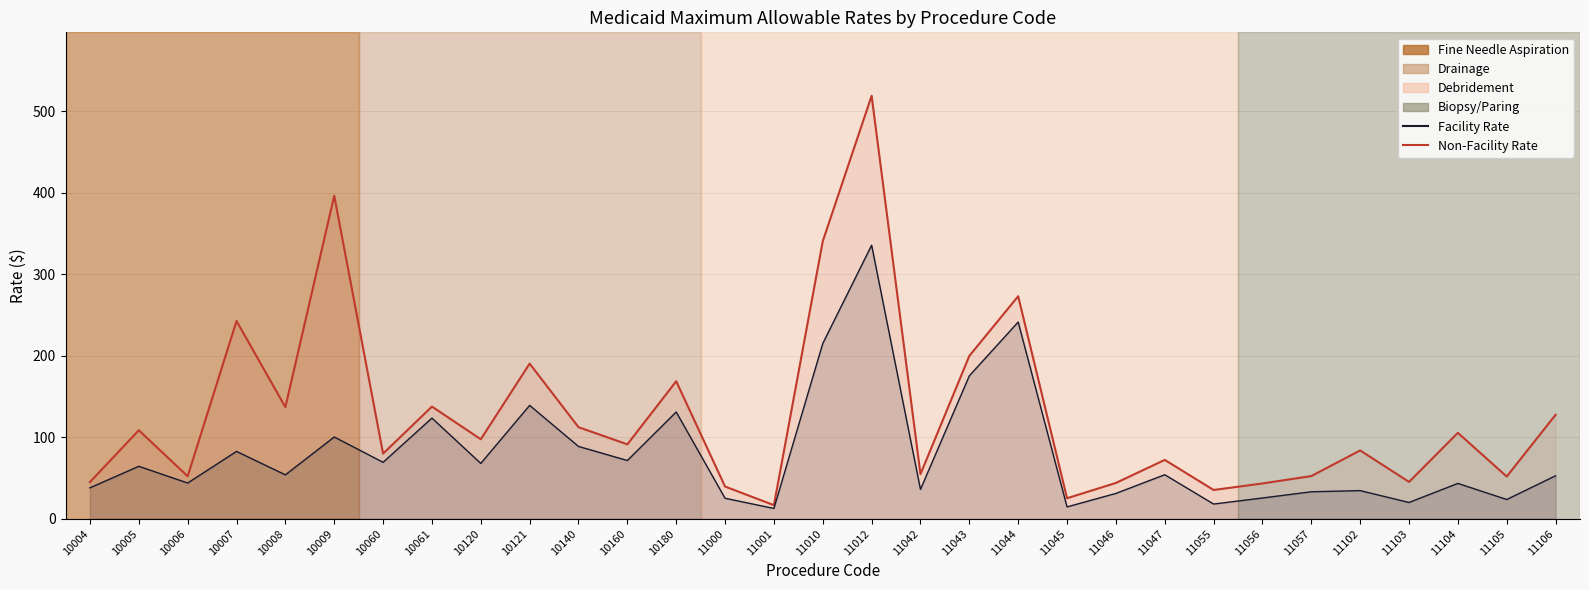

Which label corresponds to the largest value in the chart?

11012